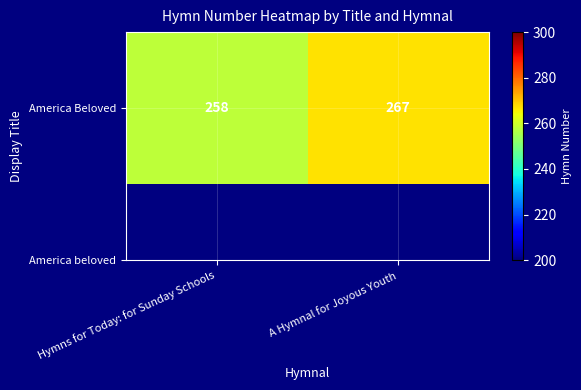

The value at Hymns for Today: for Sunday Schools is 358. True or false?

False